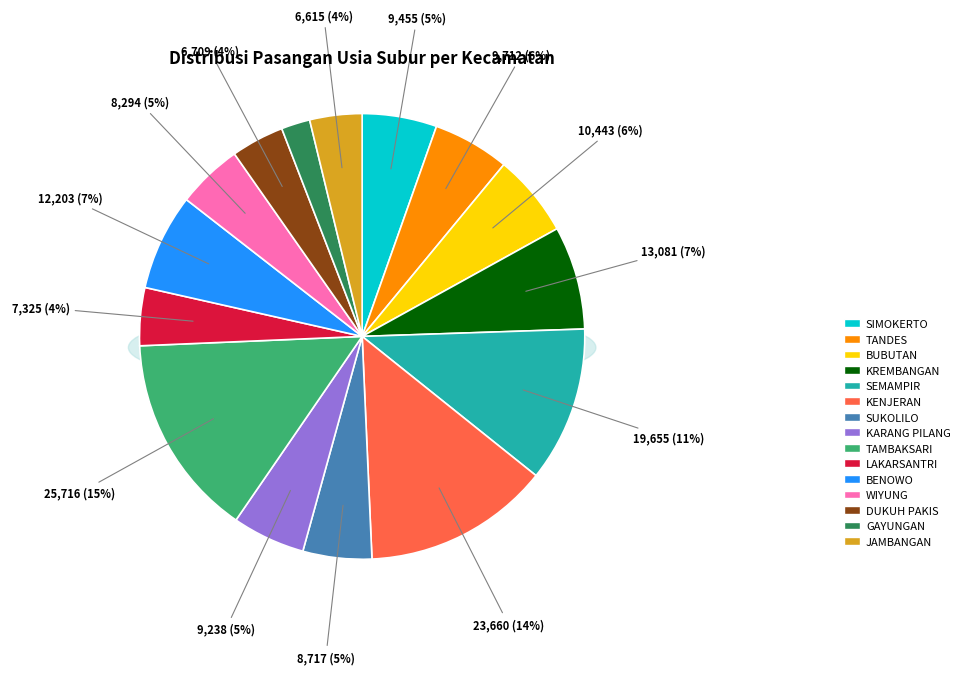

Is there any slice that represents more than half of the pie?

No